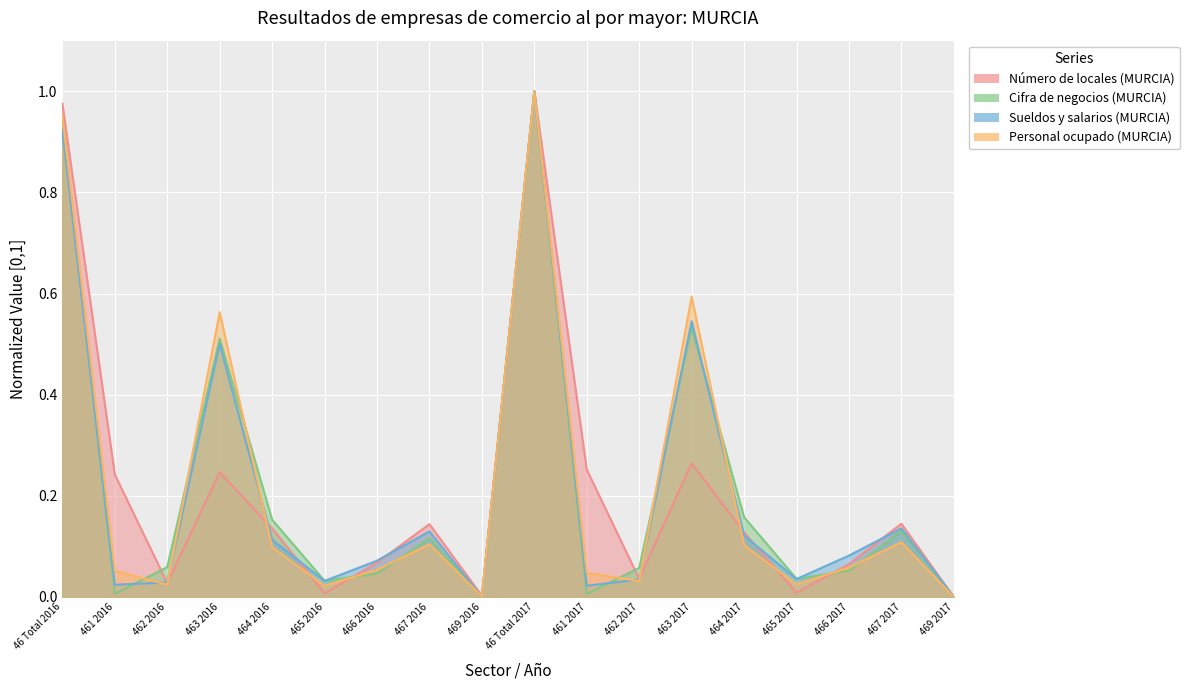

What is the difference between the maximum and minimum values in the Personal ocupado (MURCIA) series?

1.0